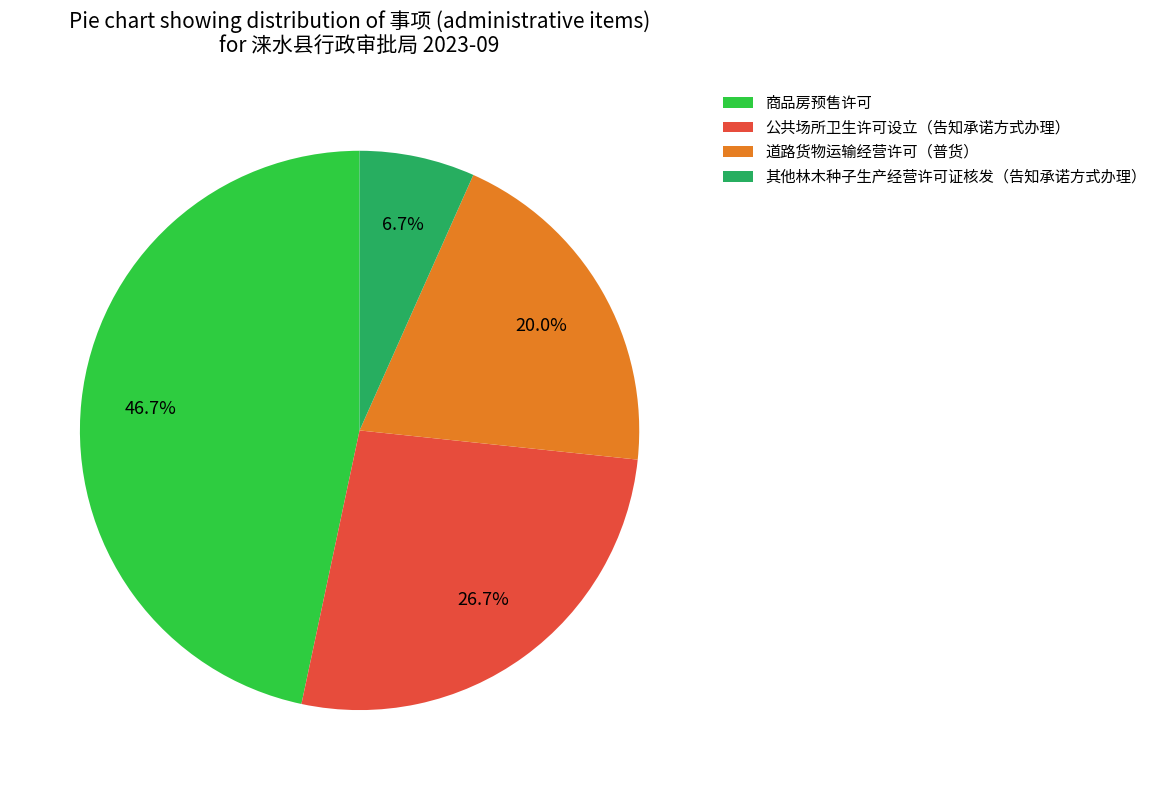

Approximately how many times larger is the value at 商品房预售许可 compared to 道路货物运输经营许可（普货）?

2.3